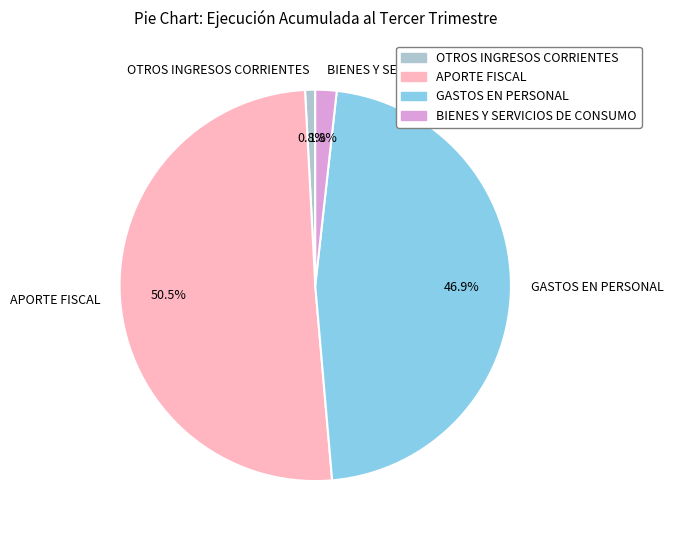

Count the number of slices in the pie.

4